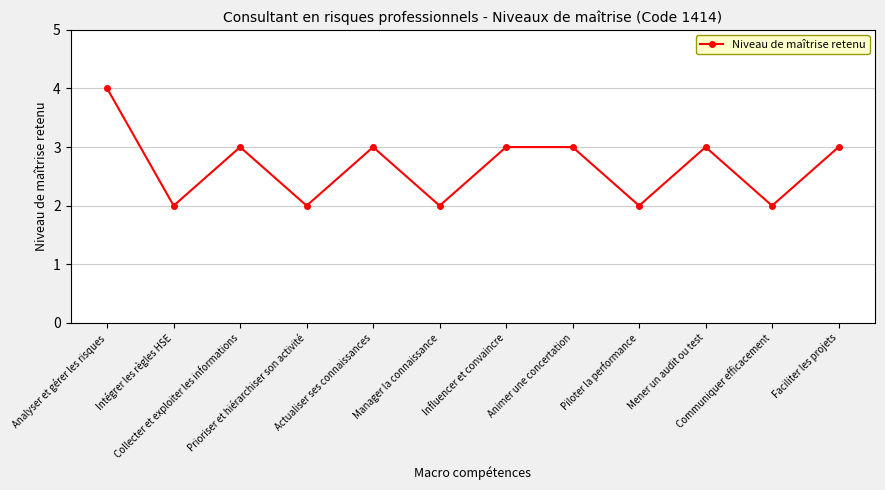

What is the sum of all values?

32